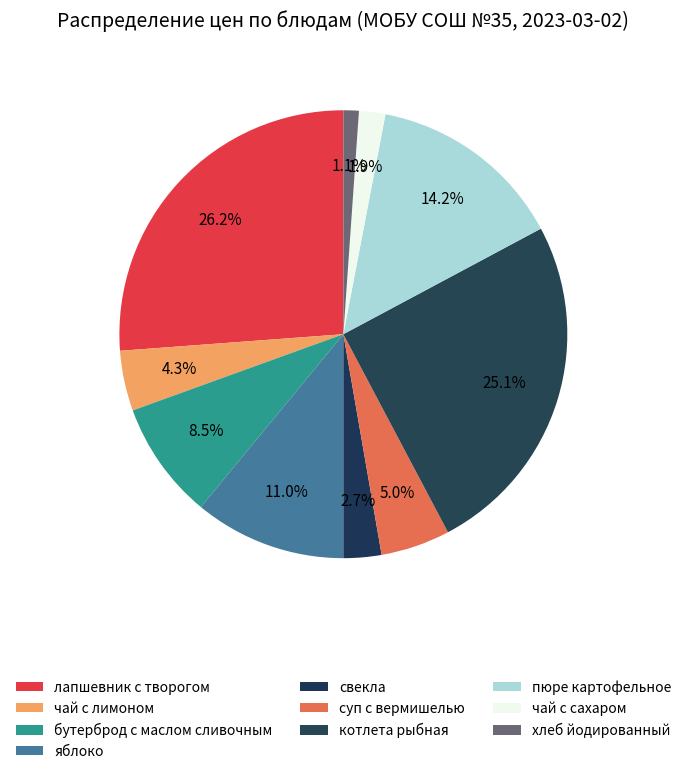

To the nearest percent, what is the difference between the largest and smallest slice percentages?

25%